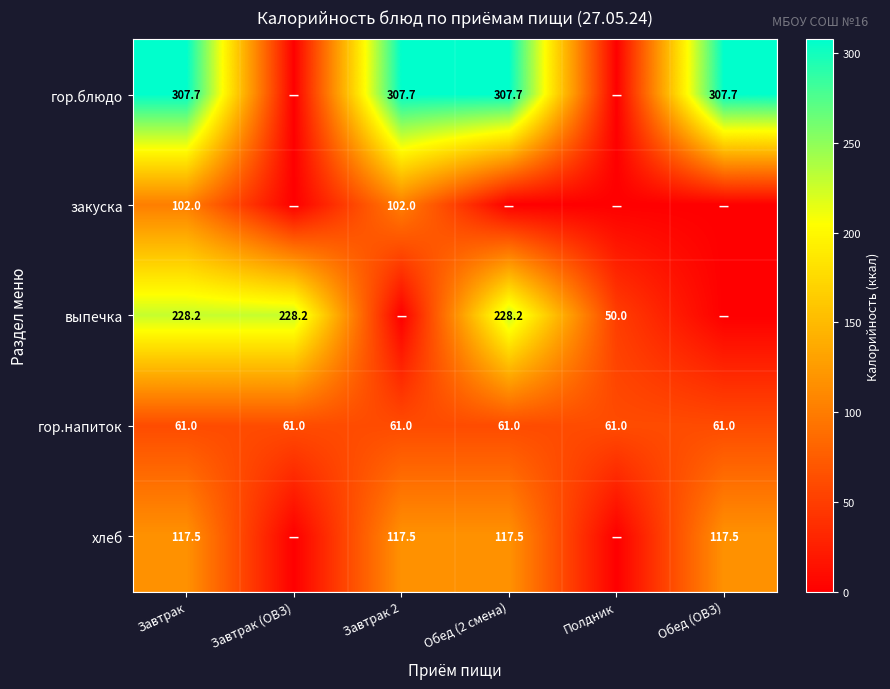

What is the sum of the выпечка values at Завтрак (ОВЗ) and Обед (2 смена)?

456.4